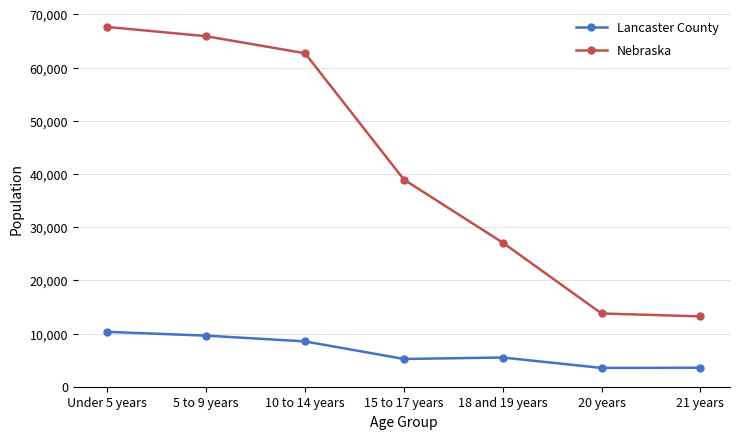

True or false: Lancaster County and Nebraska cross at least once.

False